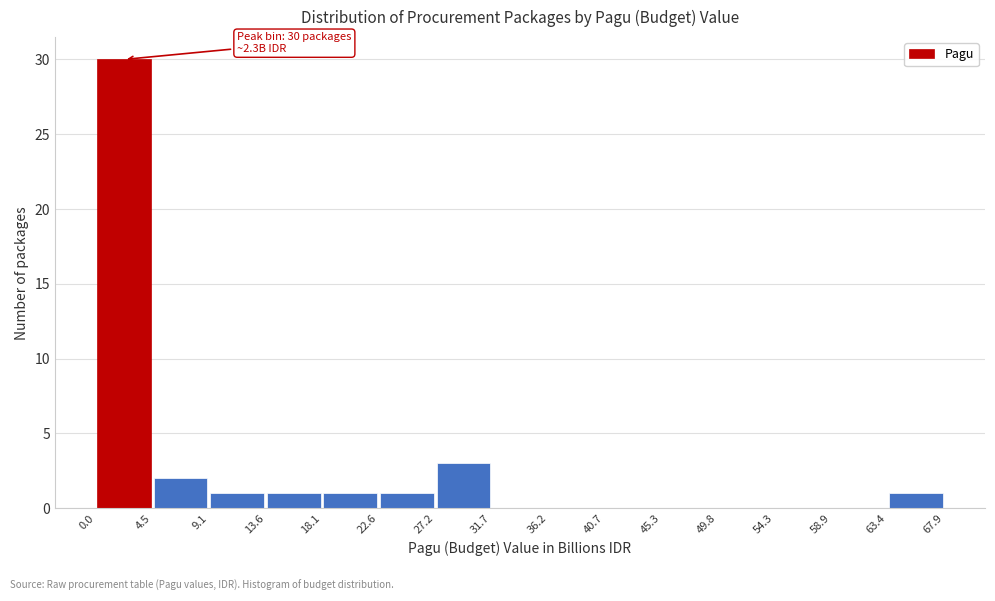

Which range on the x-axis has the tallest bar?

0.0 to 4.5